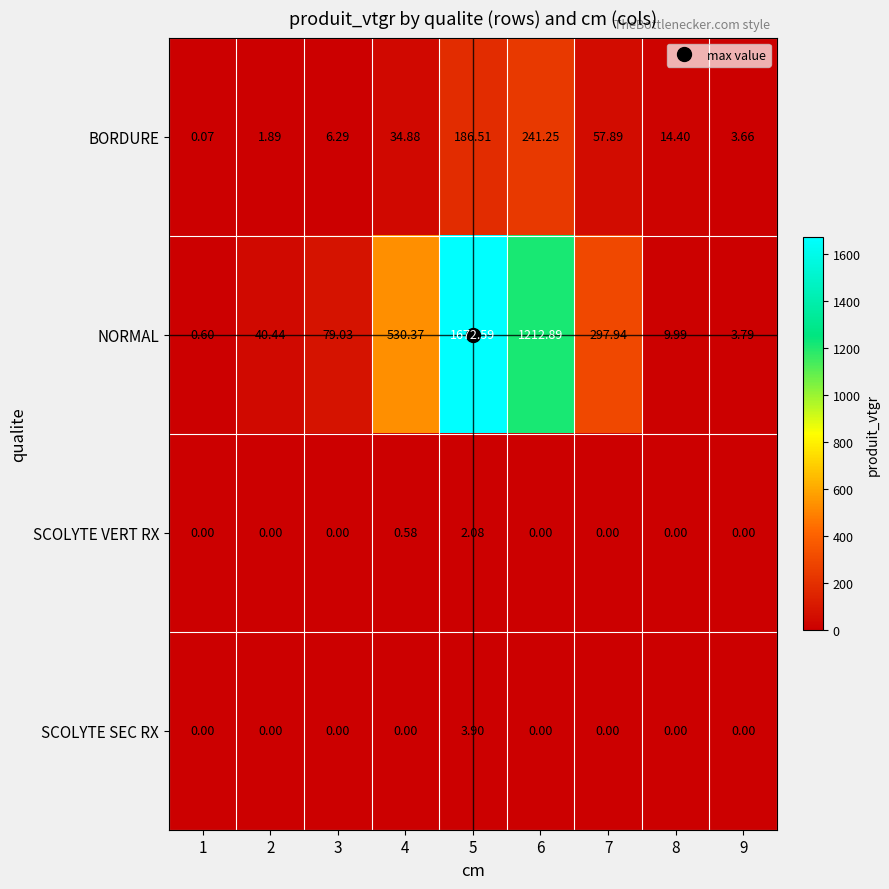

Which category has the highest value across all series?

5